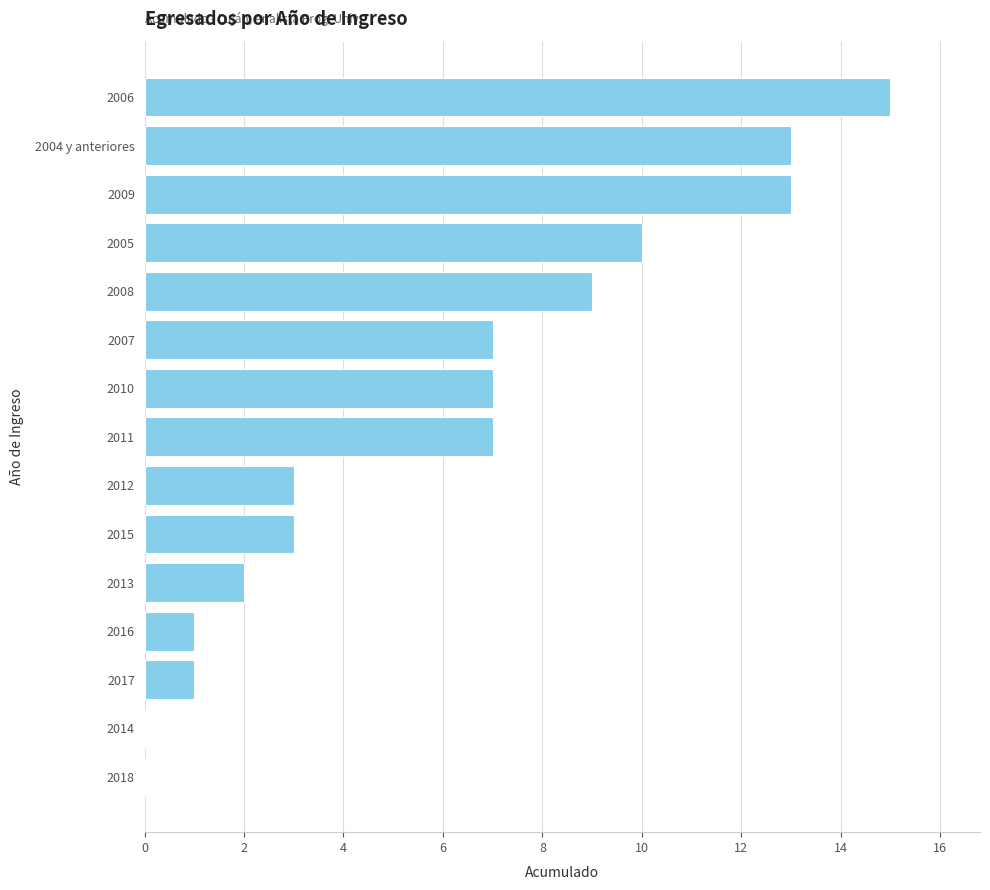

The value at 2004 y anteriores is 13. True or false?

True